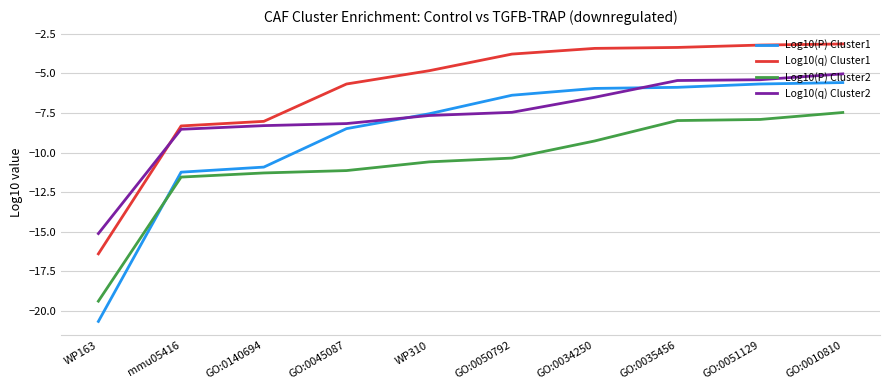

What is the average value of the Log10(P) Cluster2 series?

-10.7